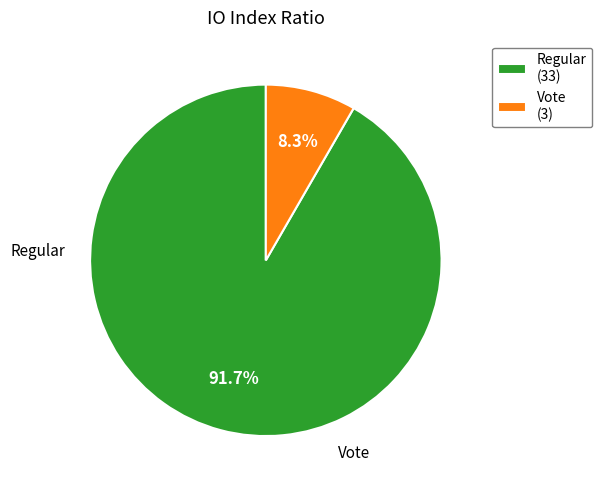

What portion of the pie excludes Vote (3)?

91.7%